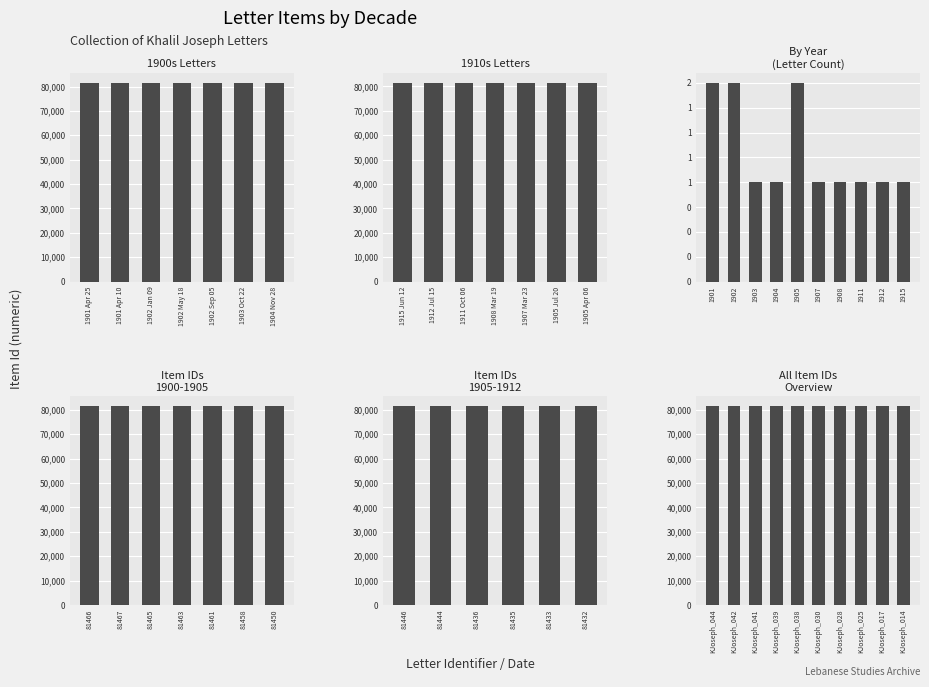

At which category is the sum across all series the highest?

1903 Oct 22